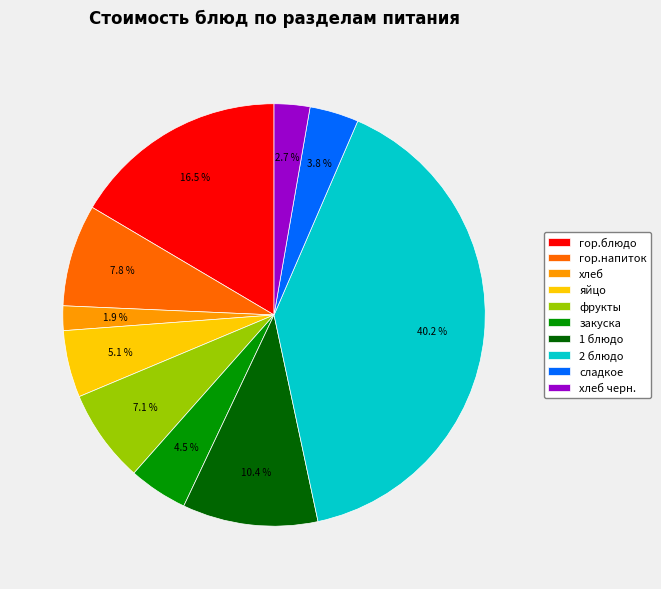

What percentage is the хлеб черн. slice, to the nearest percent?

3%